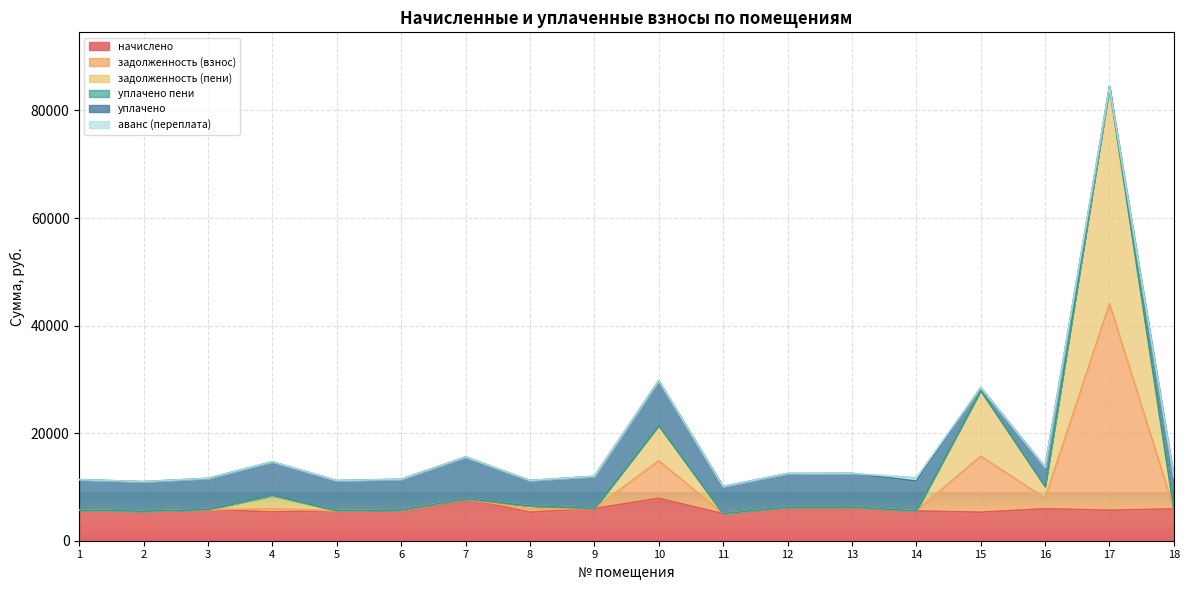

The value of начислено at 15 is 2276.7. True or false?

False